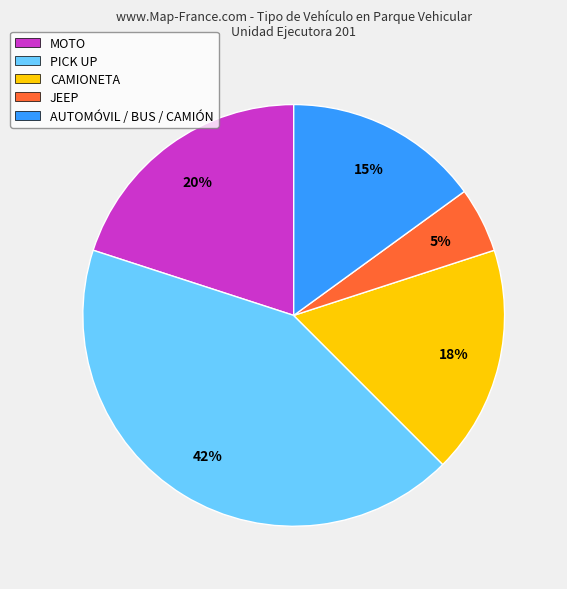

Is there a majority slice in this chart?

No